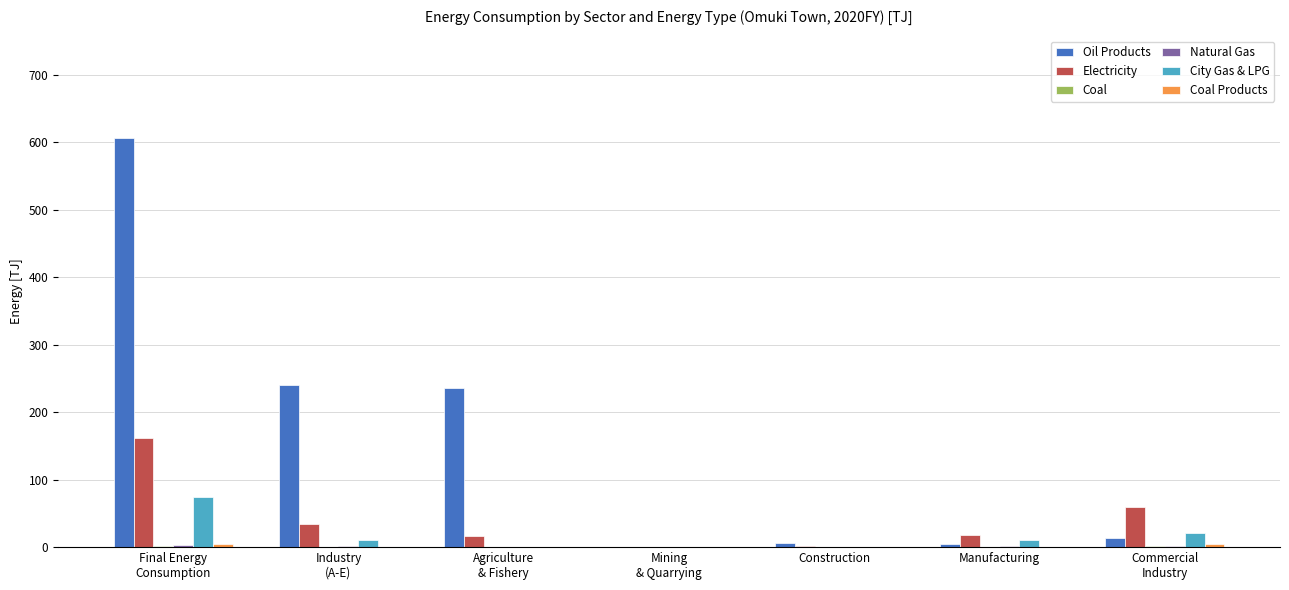

What is the highest value of the City Gas & LPG series?

74.5